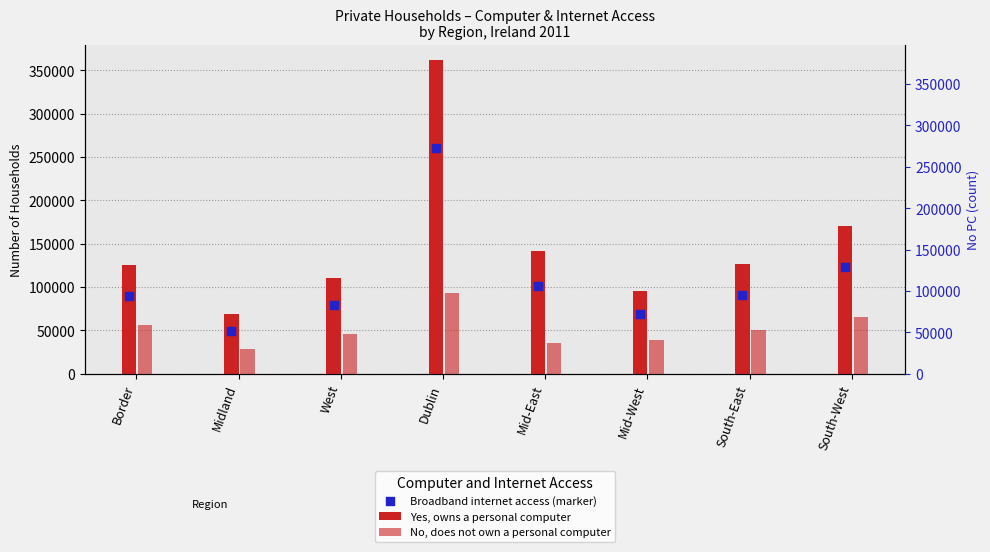

Is the value of Broadband internet access (marker) at West greater than the value of No, does not own a personal computer at South-West?

Yes